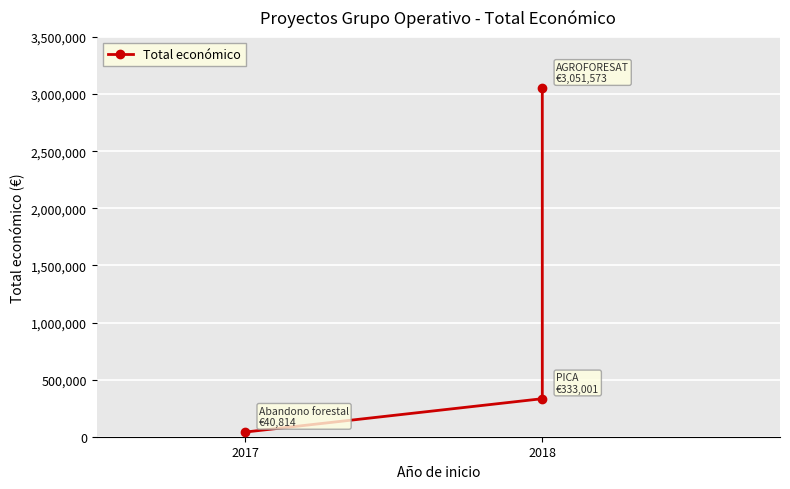

What is the average value?

1141796